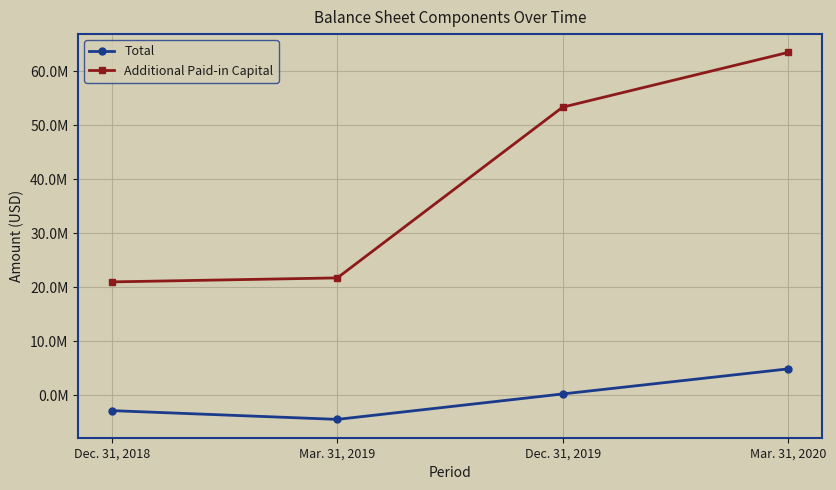

What is the difference between the Total values at Mar. 31, 2019 and Dec. 31, 2018?

1618807